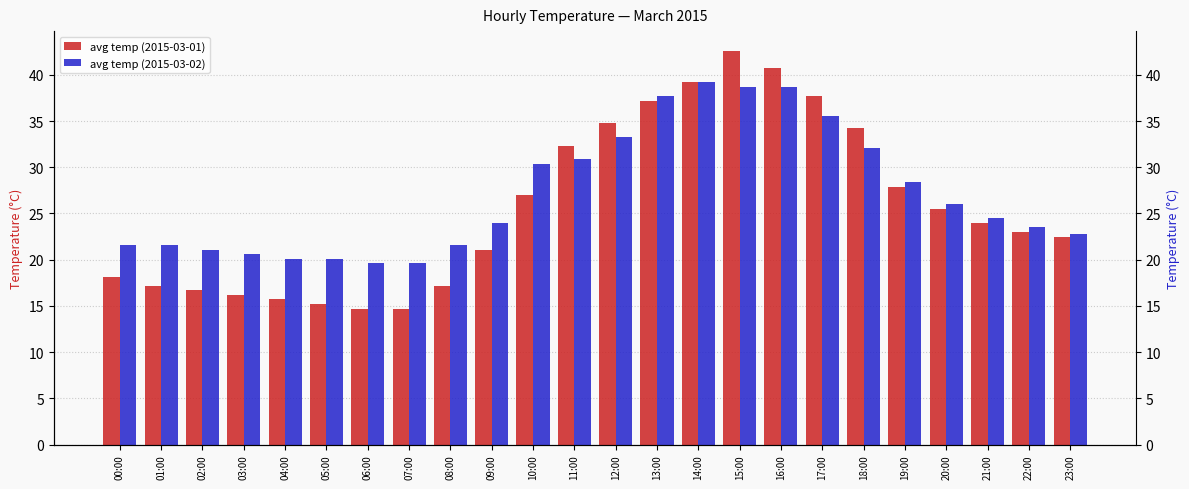

True or false: avg temp (2015-03-02) has a value of 14.6 at 22:00.

False